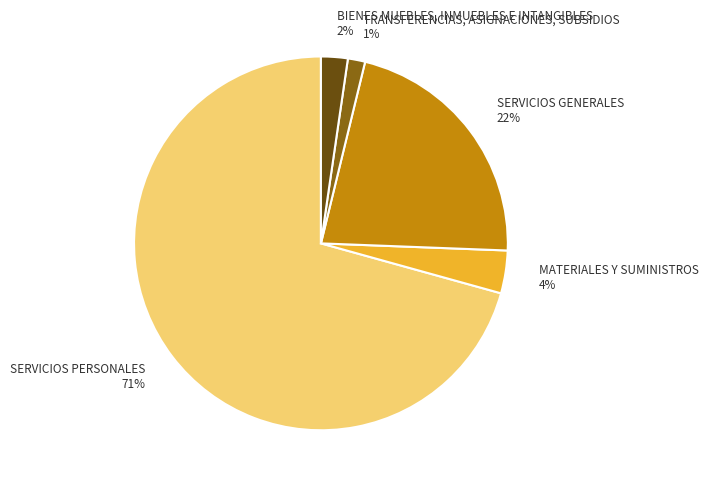

To the nearest percent, what percentage of the pie is SERVICIOS PERSONALES?

71%